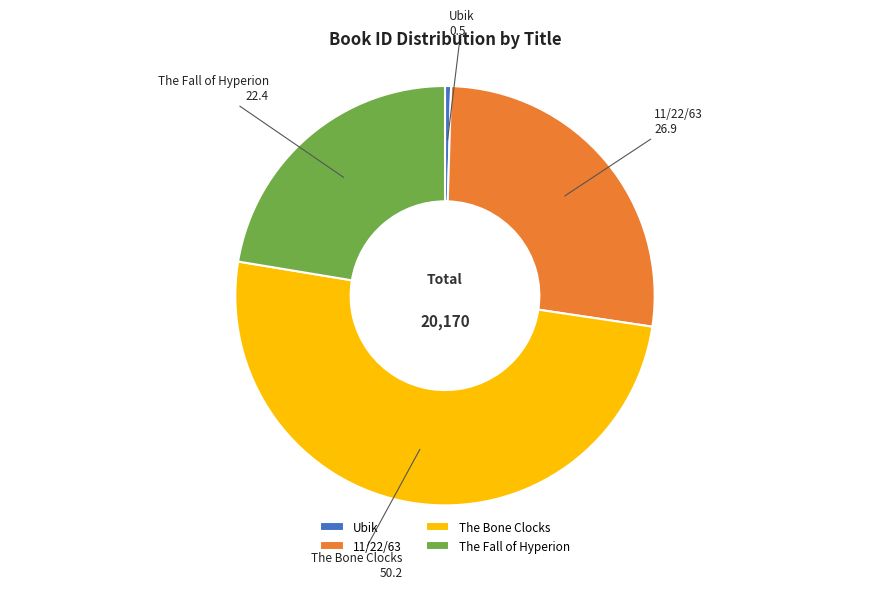

Which slice is the smallest?

Ubik